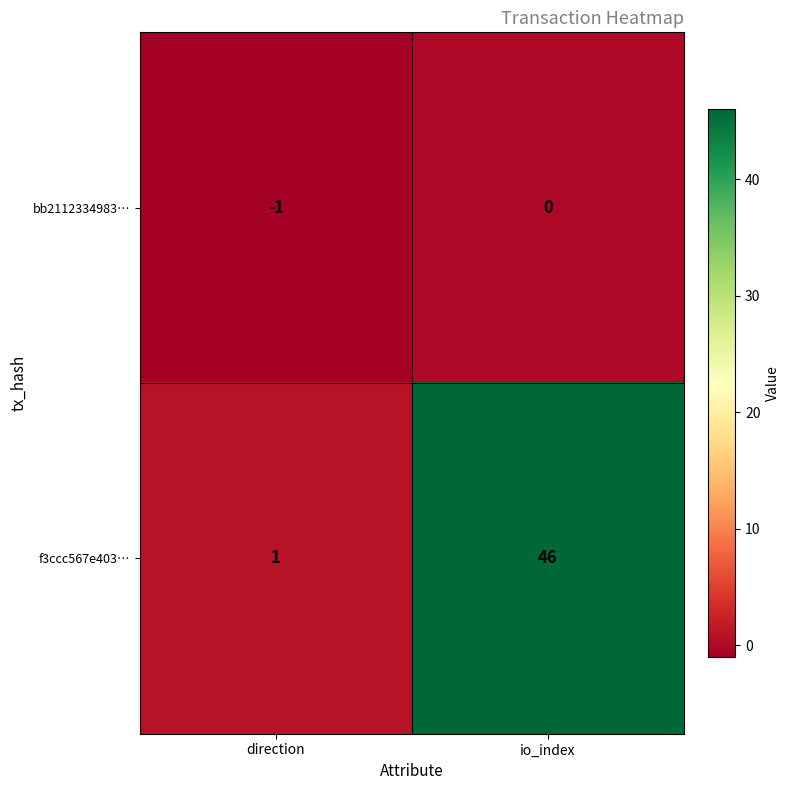

At which label is f3ccc567e403… closest to 23?

direction